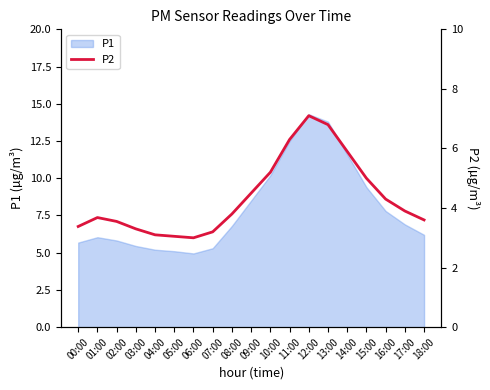

Which label corresponds to the smallest value in the chart?

06:00